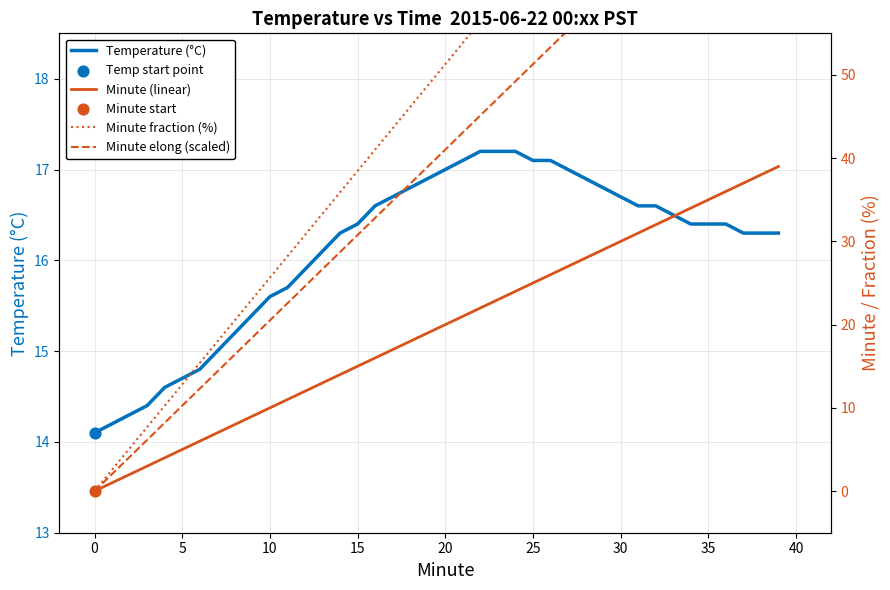

Which series contains the lowest Y value?

Minute (linear)